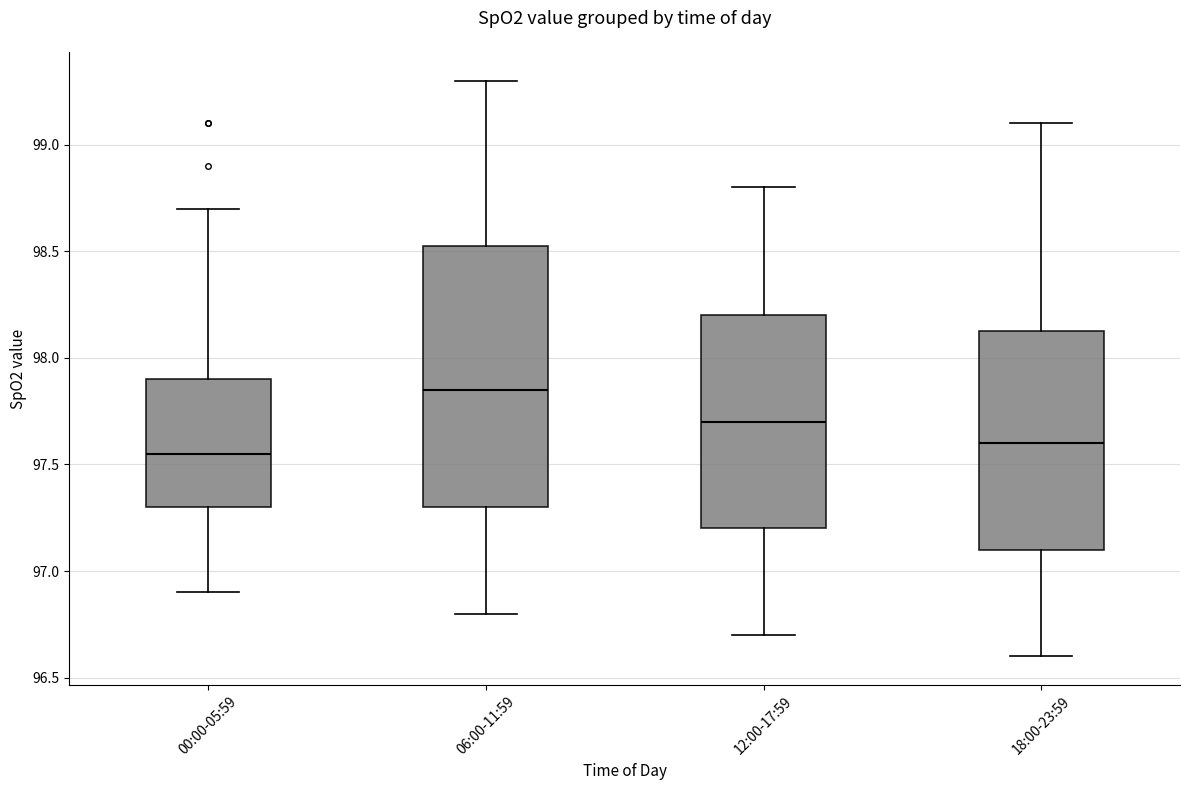

Reading left to right, read every box against the y-axis: the position of its median line, the range the box covers, and the ends of its whiskers. The values are not printed on the chart, so give them approximately, as read against the axis.

00:00-05:59: median 97.55, box 97.30 to 97.90, whiskers 96.90 to 98.70
06:00-11:59: median 97.85, box 97.30 to 98.55, whiskers 96.80 to 99.30
12:00-17:59: median 97.70, box 97.20 to 98.20, whiskers 96.70 to 98.80
18:00-23:59: median 97.60, box 97.10 to 98.15, whiskers 96.60 to 99.10